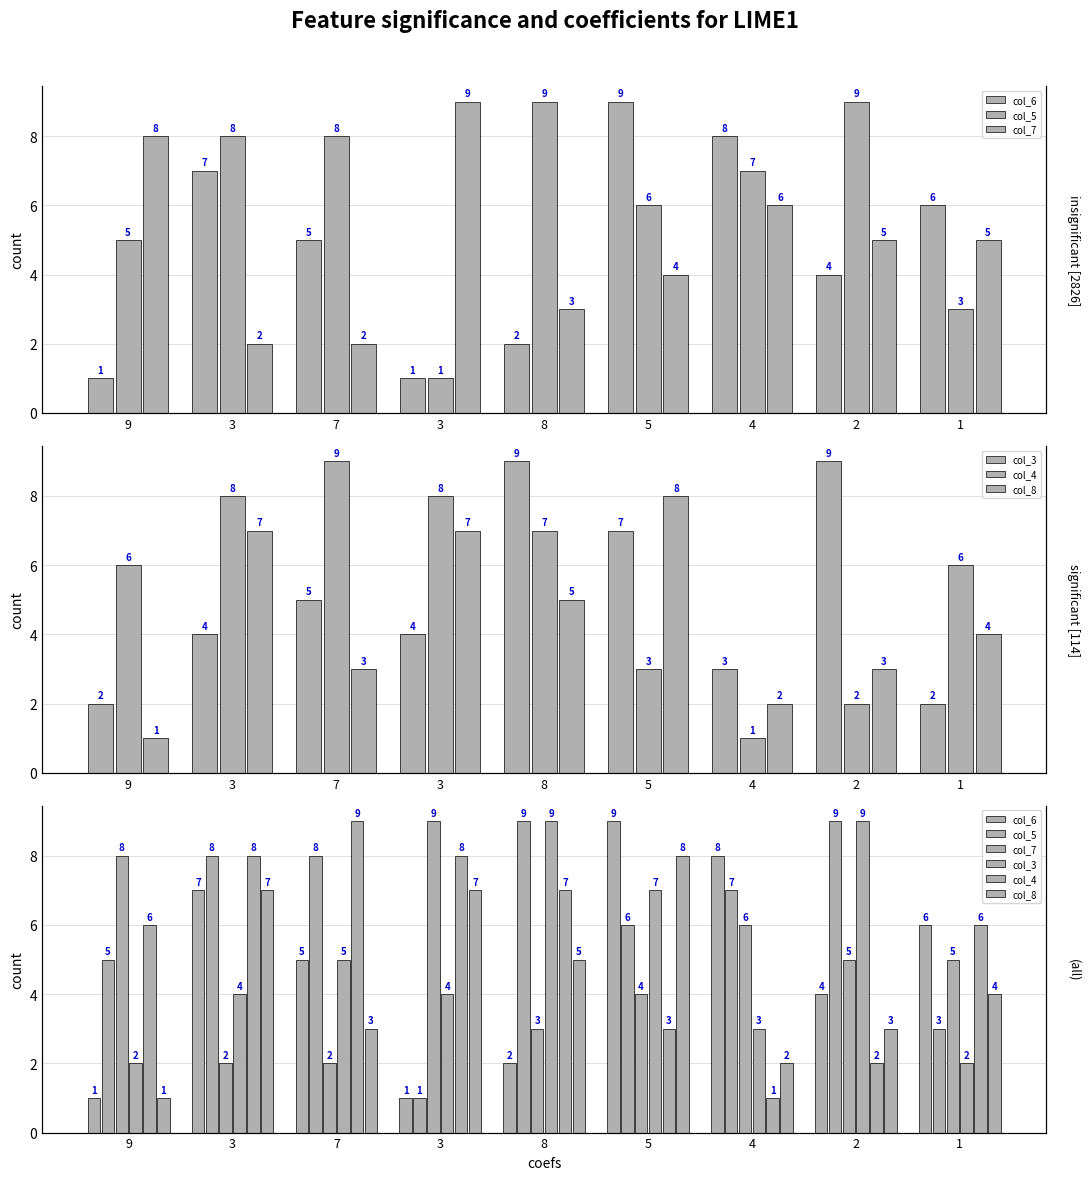

What is the sum of the col_3 values at 2 and 5?

16